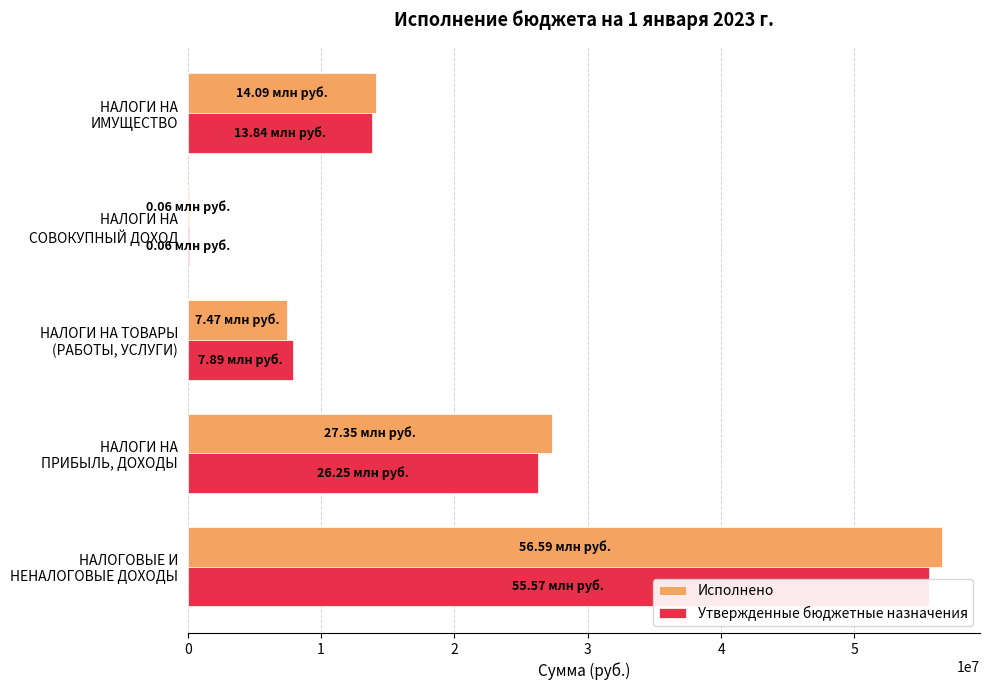

List the labels in order of Исполнено value, largest first.

НАЛОГОВЫЕ И НЕНАЛОГОВЫЕ ДОХОДЫ, НАЛОГИ НА ПРИБЫЛЬ, ДОХОДЫ, НАЛОГИ НА ИМУЩЕСТВО, НАЛОГИ НА ТОВАРЫ (РАБОТЫ, УСЛУГИ), НАЛОГИ НА СОВОКУПНЫЙ ДОХОД